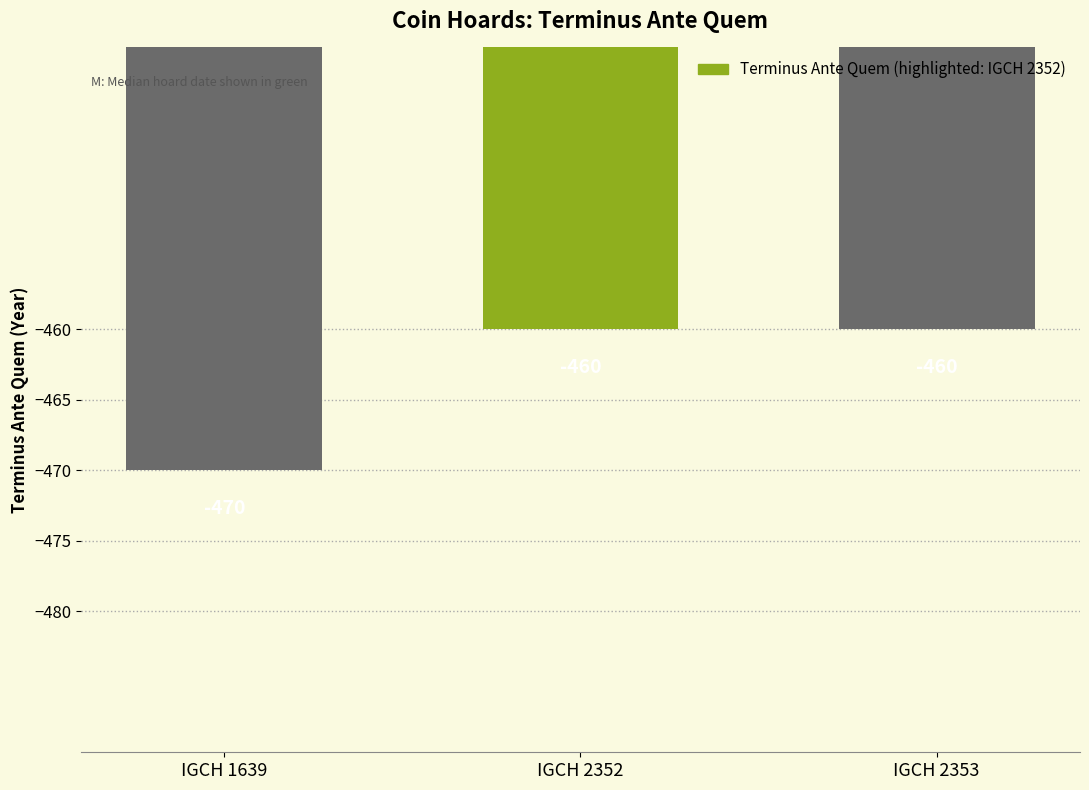

What is the maximum value shown in the chart?

-460